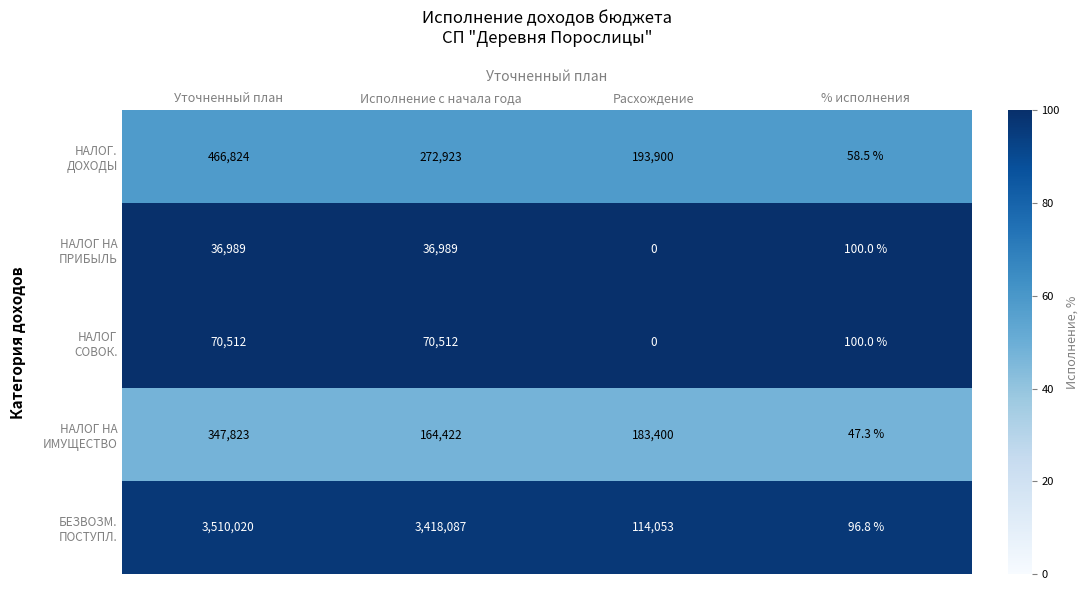

At which category is the sum across all series the highest?

Уточненный план